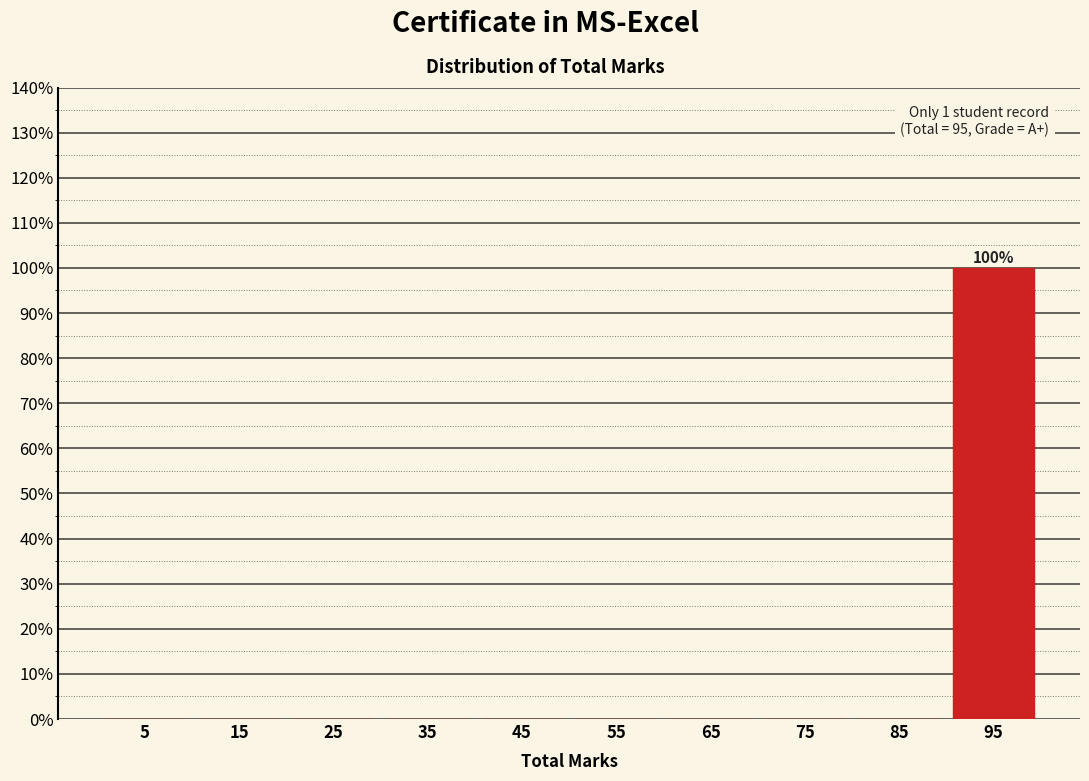

Reading left to right, extract all data points from this chart.

5=0	15=0	25=0	35=0	45=0	55=0	65=0	75=0	85=0	95=100